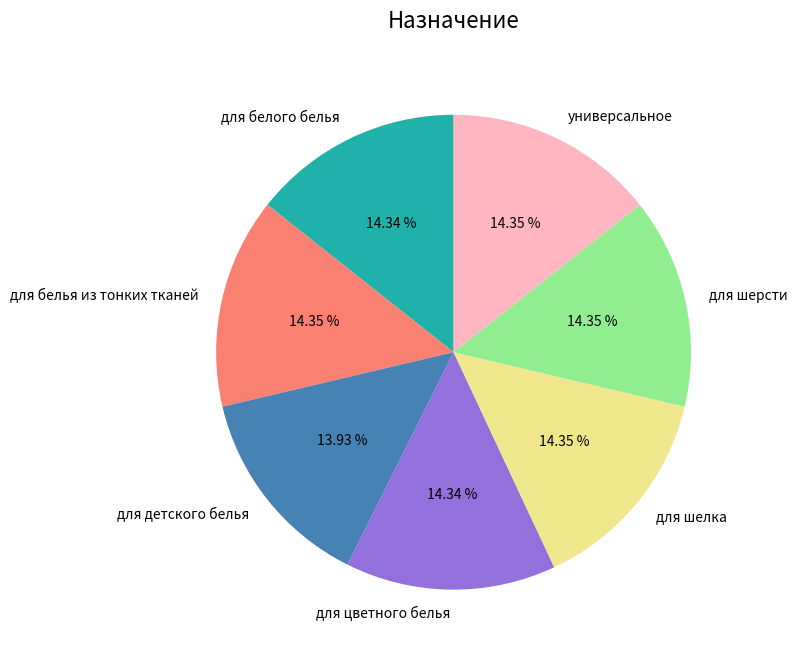

To the nearest percent, what portion does для цветного белья represent?

14%